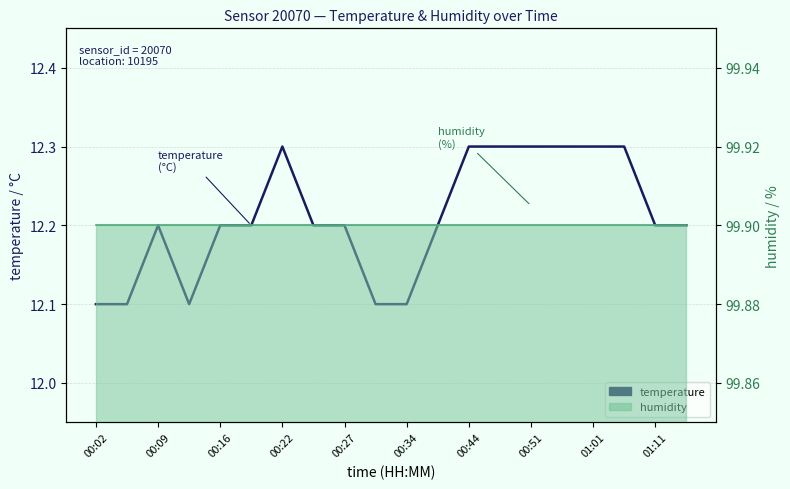

What is the minimum value shown in the chart?

12.1